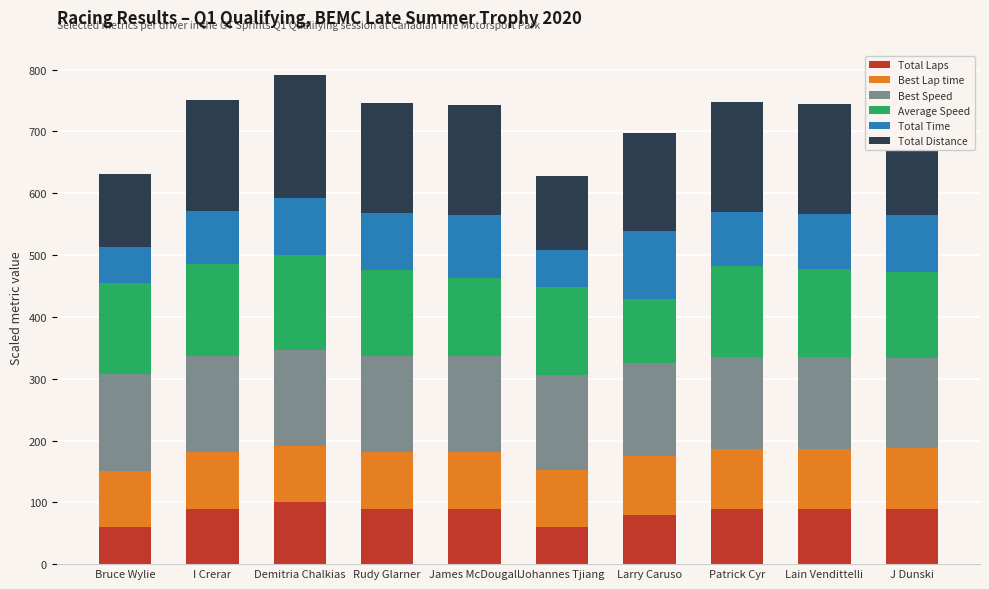

The Total Laps series shows 60.0 at Bruce Wylie. True or false?

True